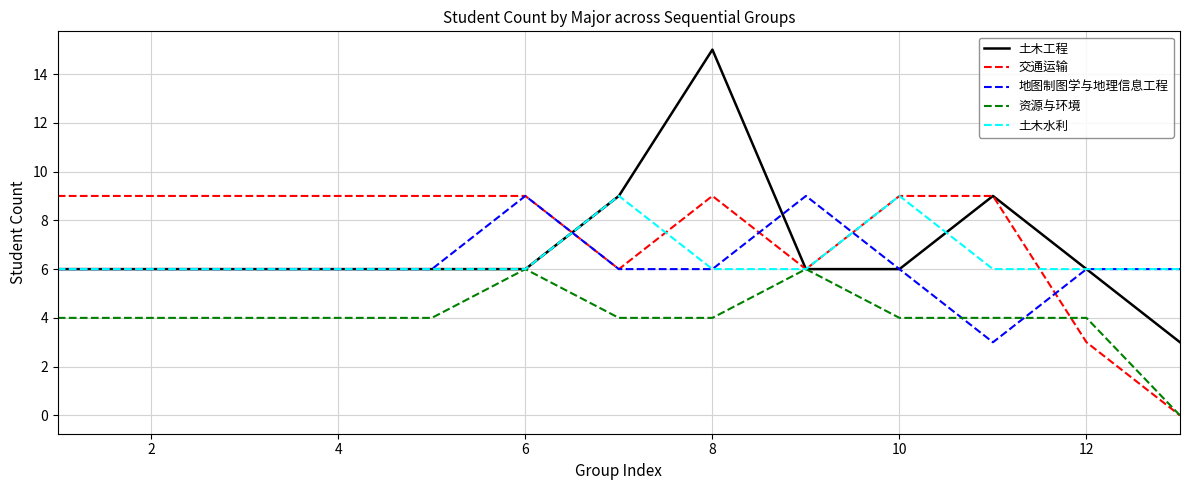

Which series has the widest spread of values?

土木工程